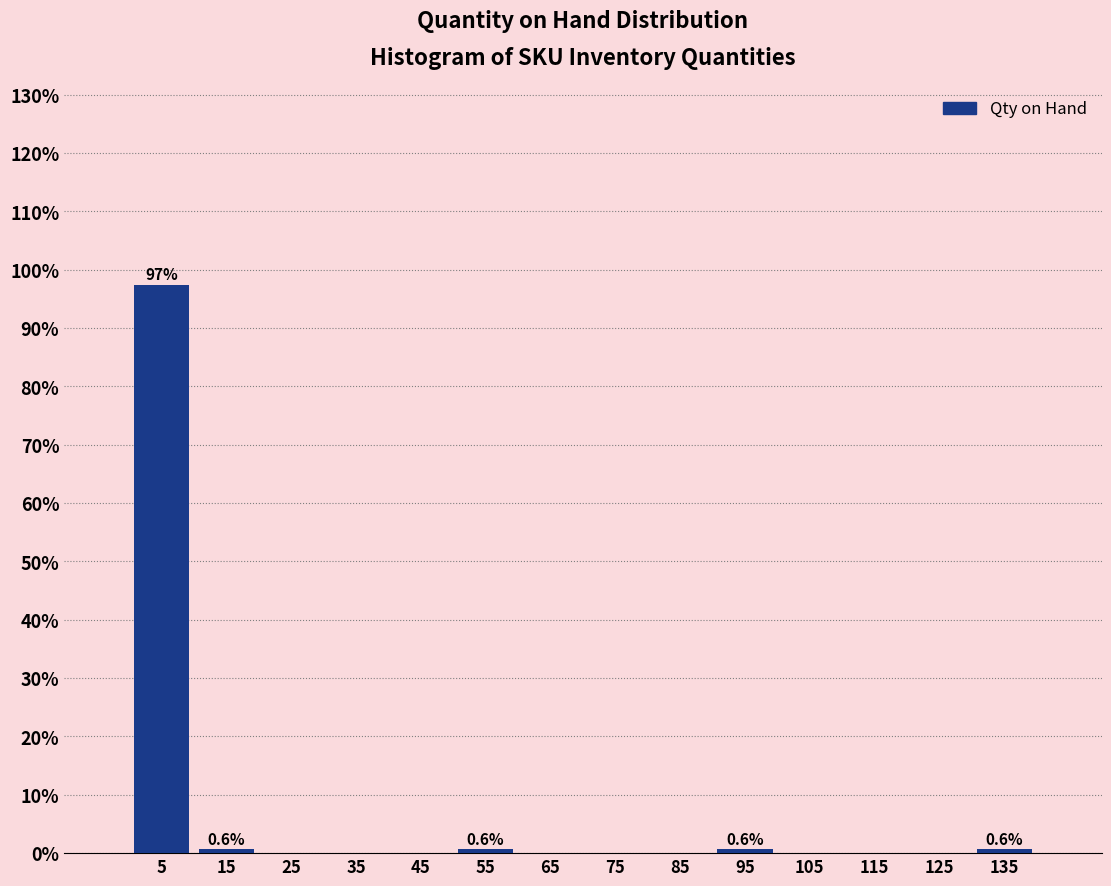

Over which range of the x-axis is the bar tallest?

0 to 10